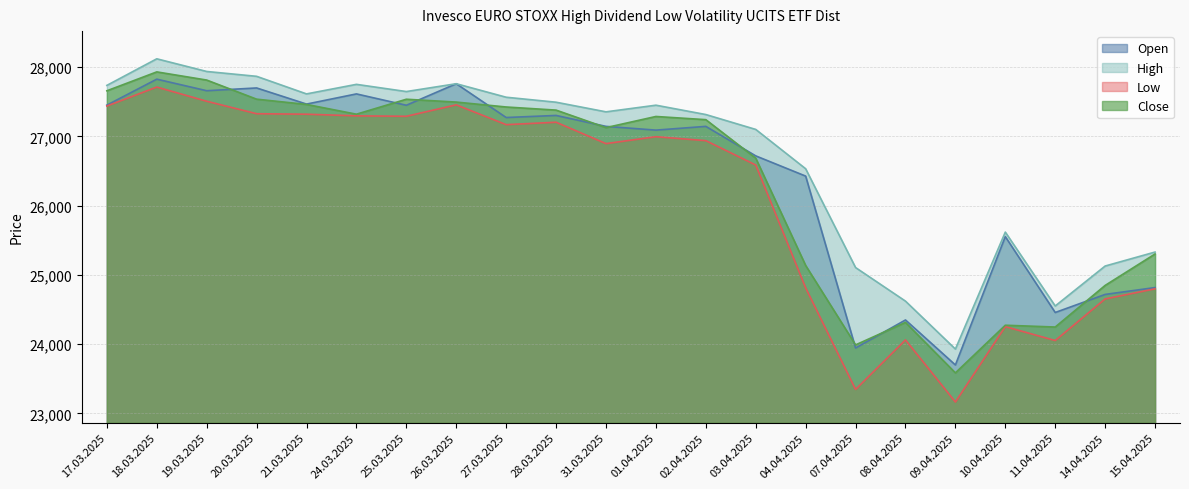

What are all the series names shown in the legend?

Open, High, Low, Close